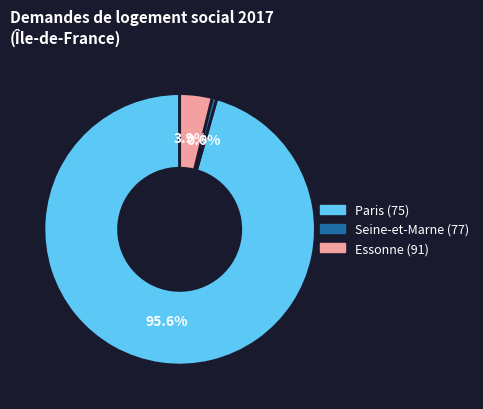

Does Seine-et-Marne (77) represent more than half of the total?

No